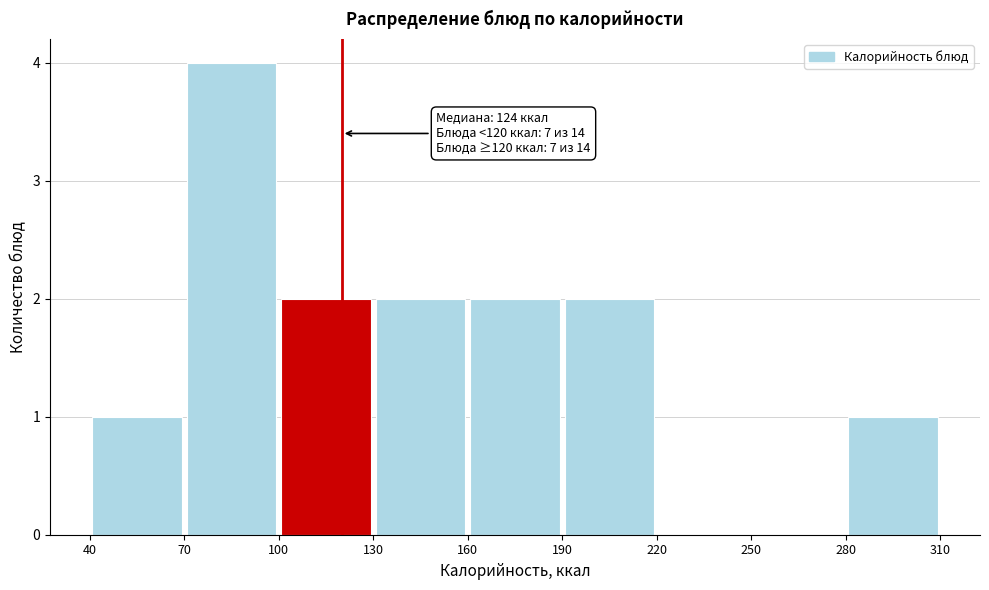

Which range on the x-axis has the tallest bar?

70 to 100